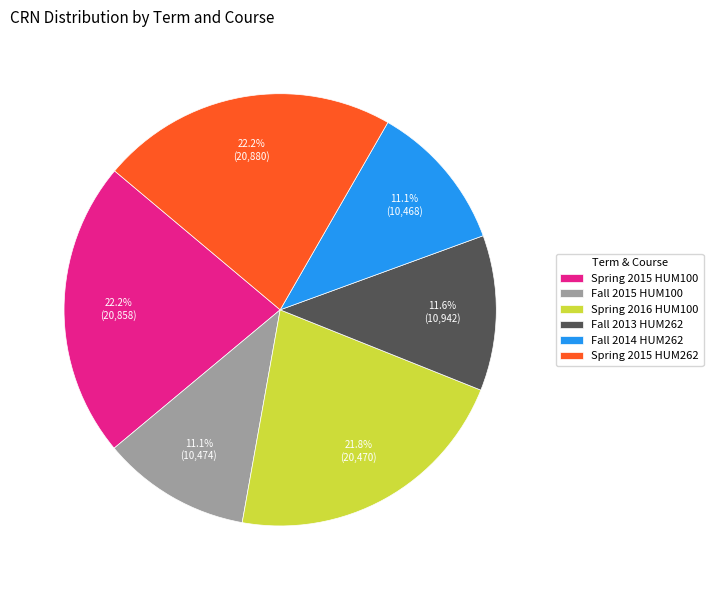

What percentage is the Fall 2014 HUM262 slice, to the nearest percent?

11%